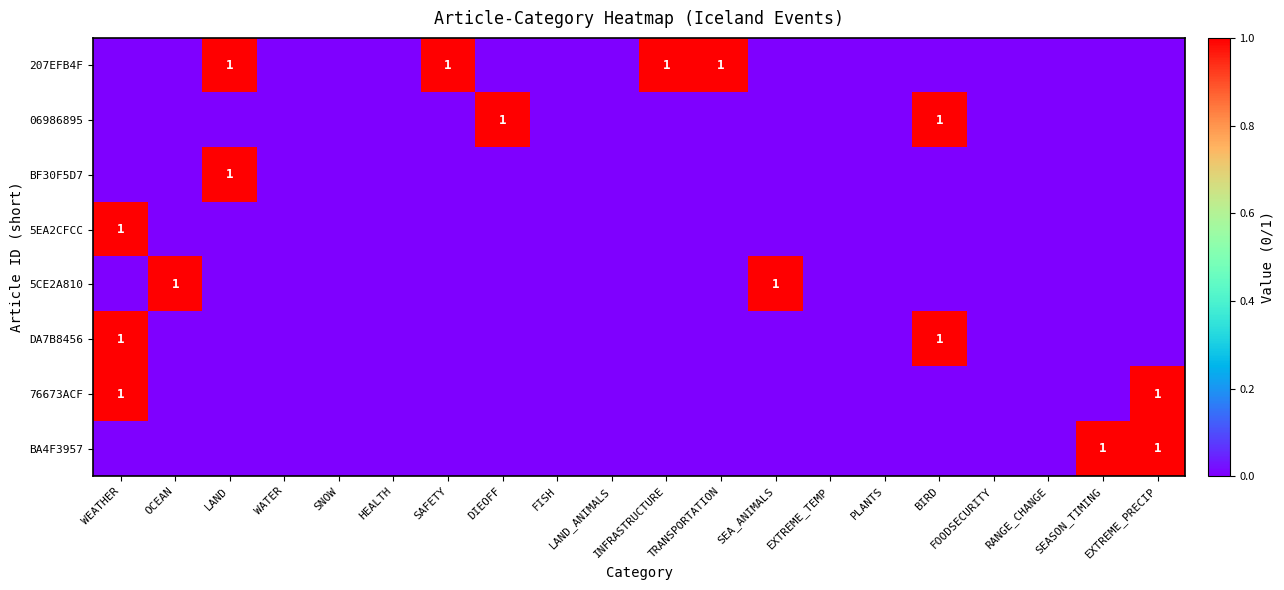

Is it true that 207EFB4F equals 0 at INFRASTRUCTURE?

False